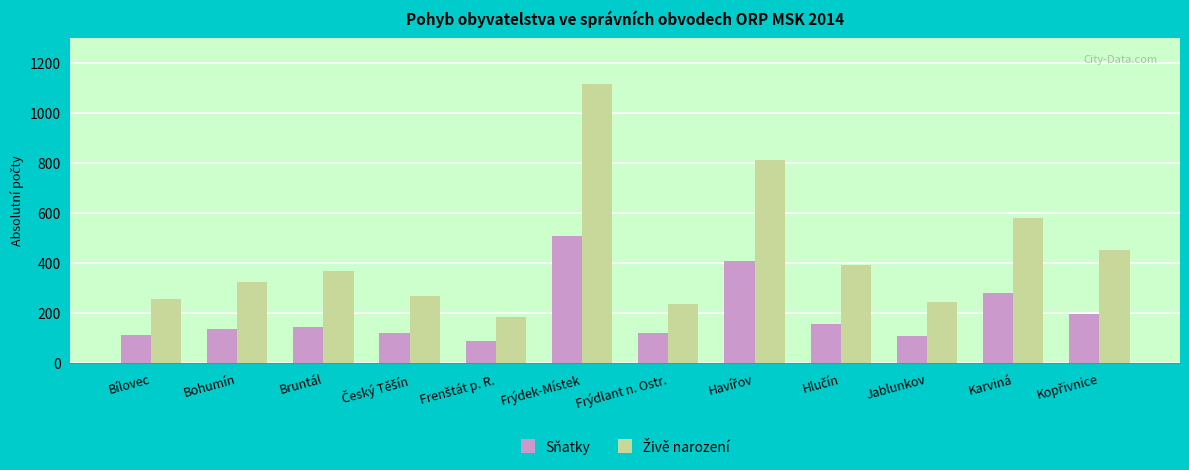

What is the label of the 10th bar from the left?

Jablunkov